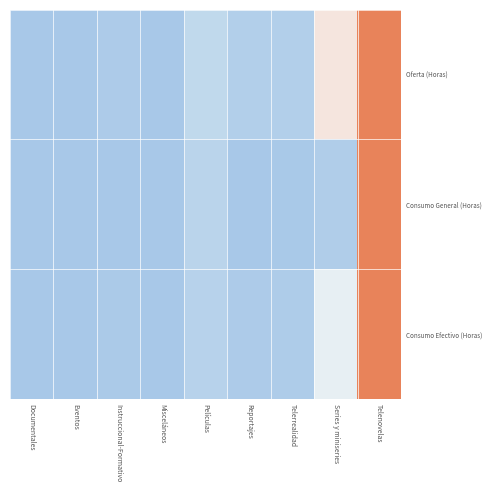

Count the number of data series in this chart.

3